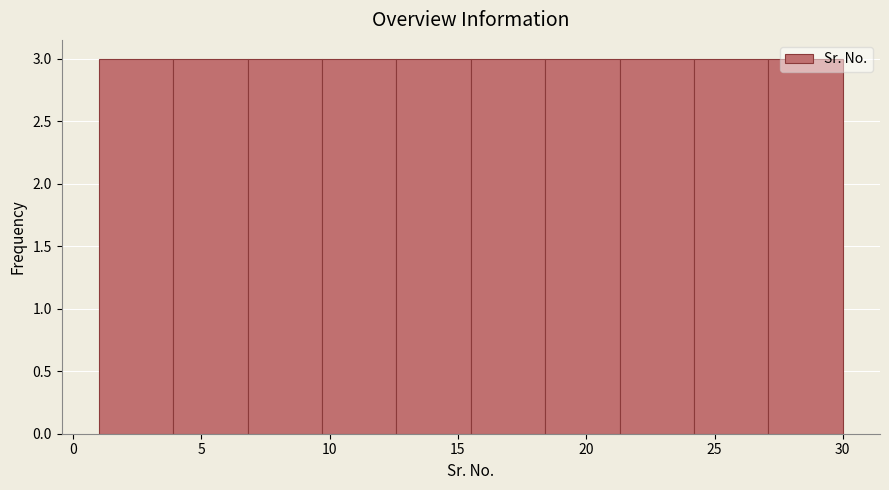

Reading left to right, transcribe this chart: for each bar, give the range it covers on the x-axis and its height. Neither the bar edges nor the heights are printed on the chart, so give them approximately, as read against the axes.

1.0 to 3.9: 3
3.9 to 6.8: 3
6.8 to 9.7: 3
9.7 to 12.6: 3
12.6 to 15.5: 3
15.5 to 18.4: 3
18.4 to 21.3: 3
21.3 to 24.2: 3
24.2 to 27.1: 3
27.1 to 30.0: 3